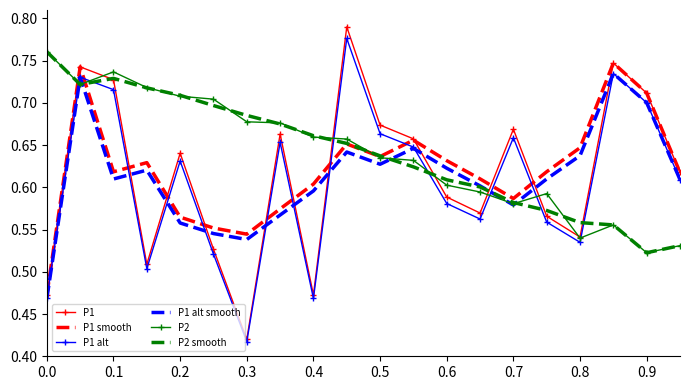

What are all the series names shown in the legend?

P1, P1 smooth, P1 alt, P1 alt smooth, P2, P2 smooth